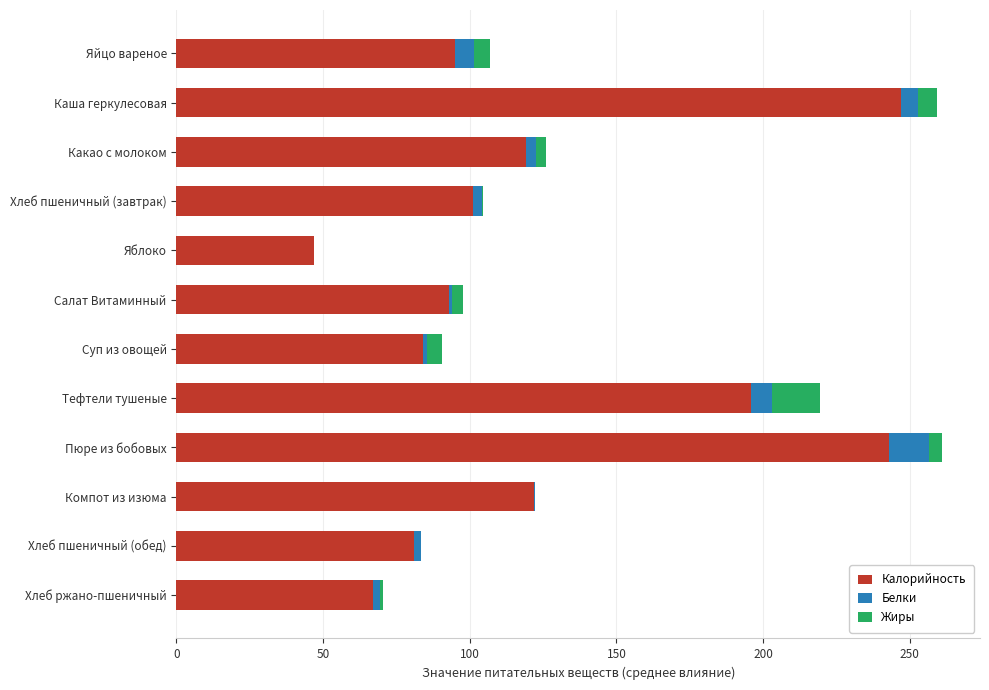

The Калорийность series shows 243.0 at Пюре из бобовых. True or false?

True